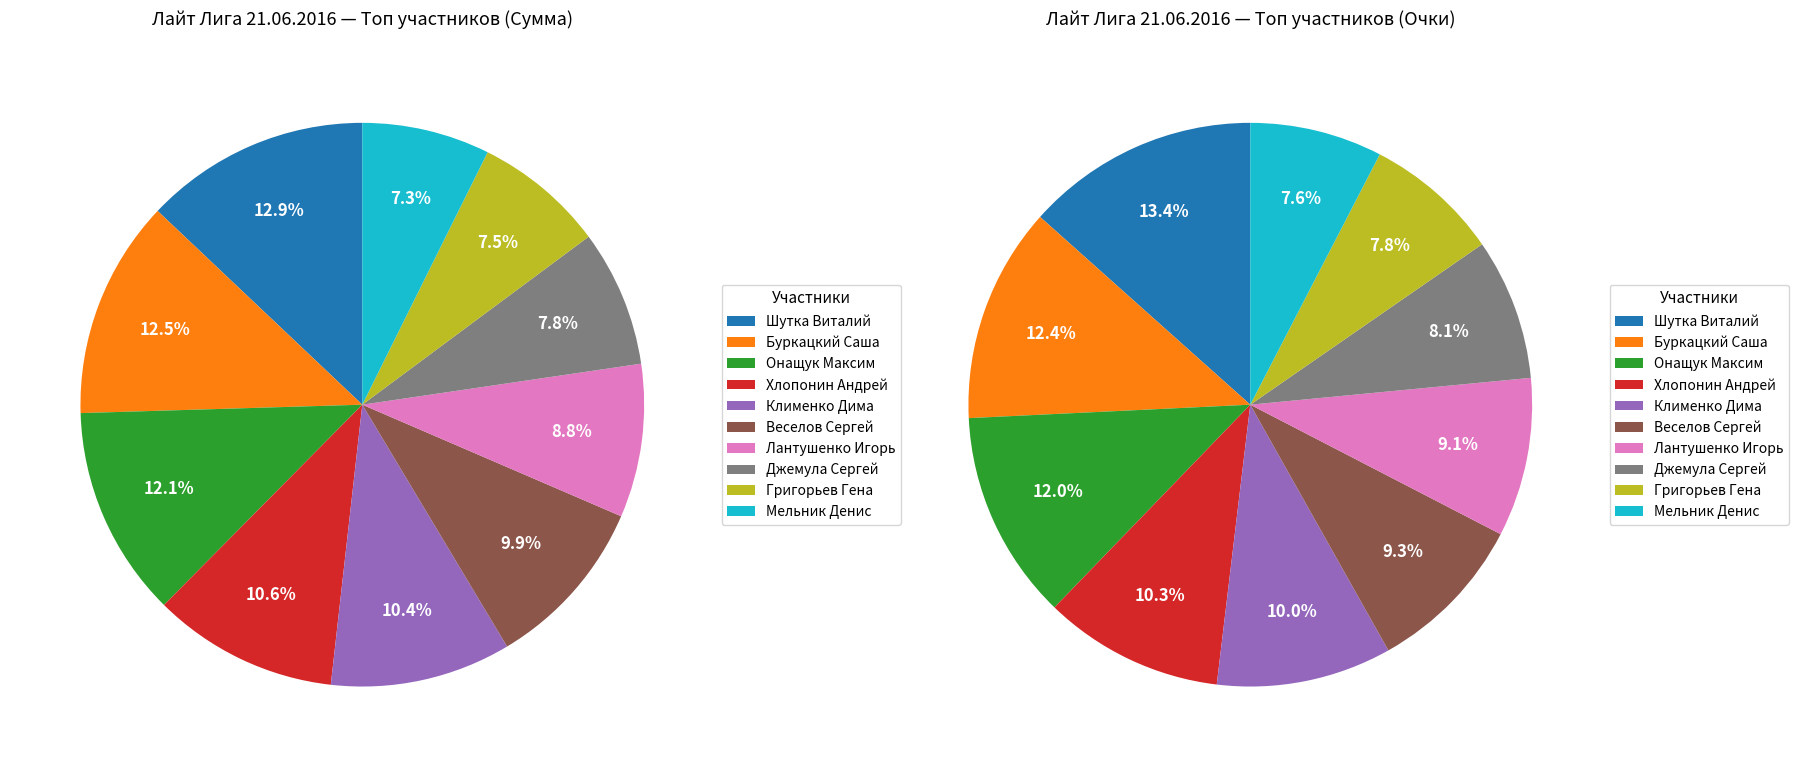

The Хлопонин Андрей slice represents 11% of the pie. True or false?

True